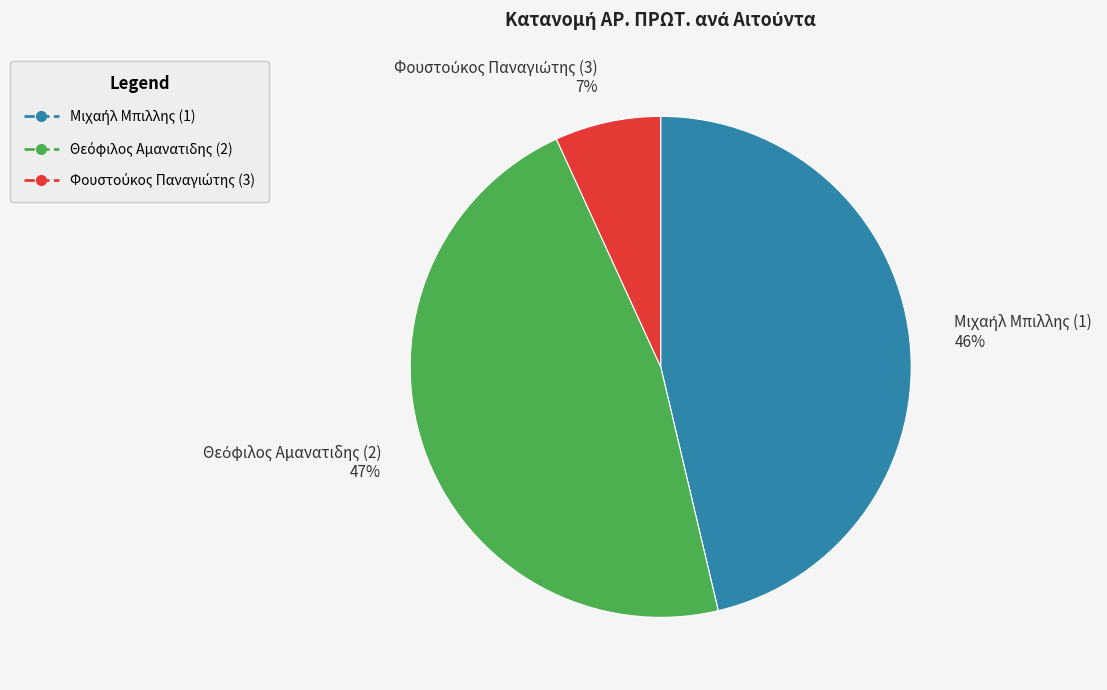

Does any single category account for the majority?

No